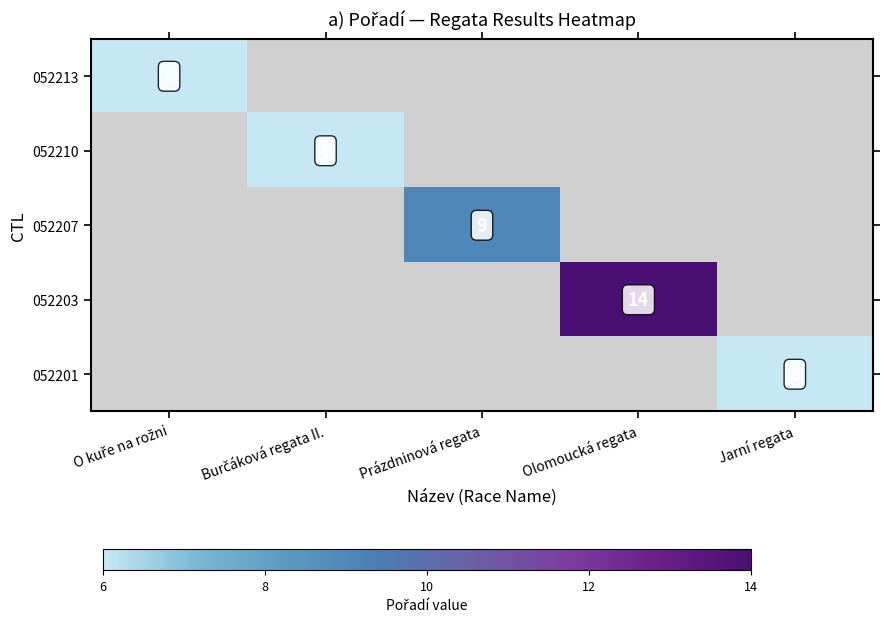

Is it true that 052207 equals 9 at Prázdninová regata?

True